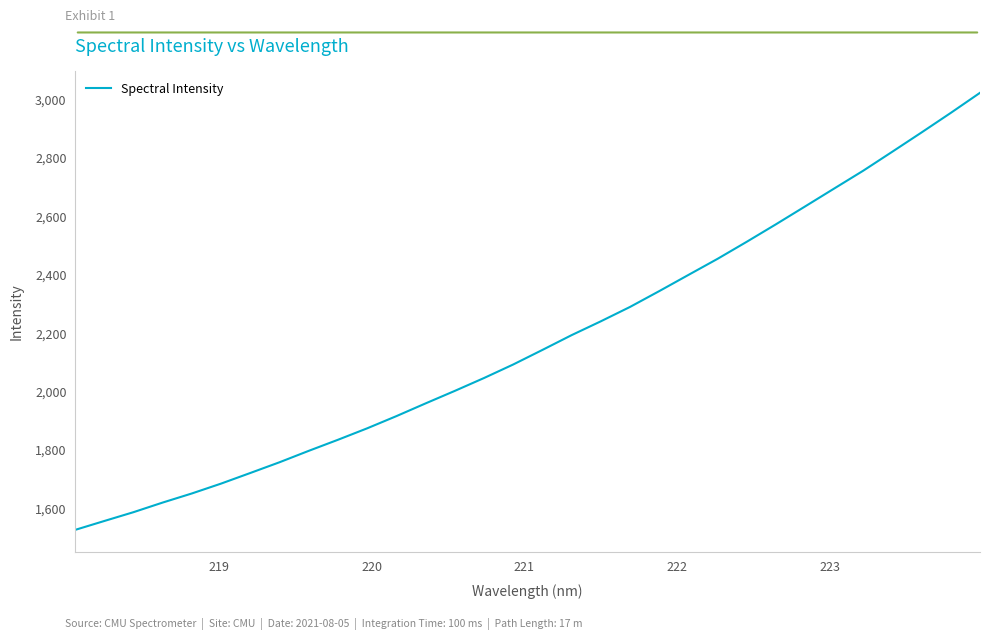

How many lines are shown in the chart?

1